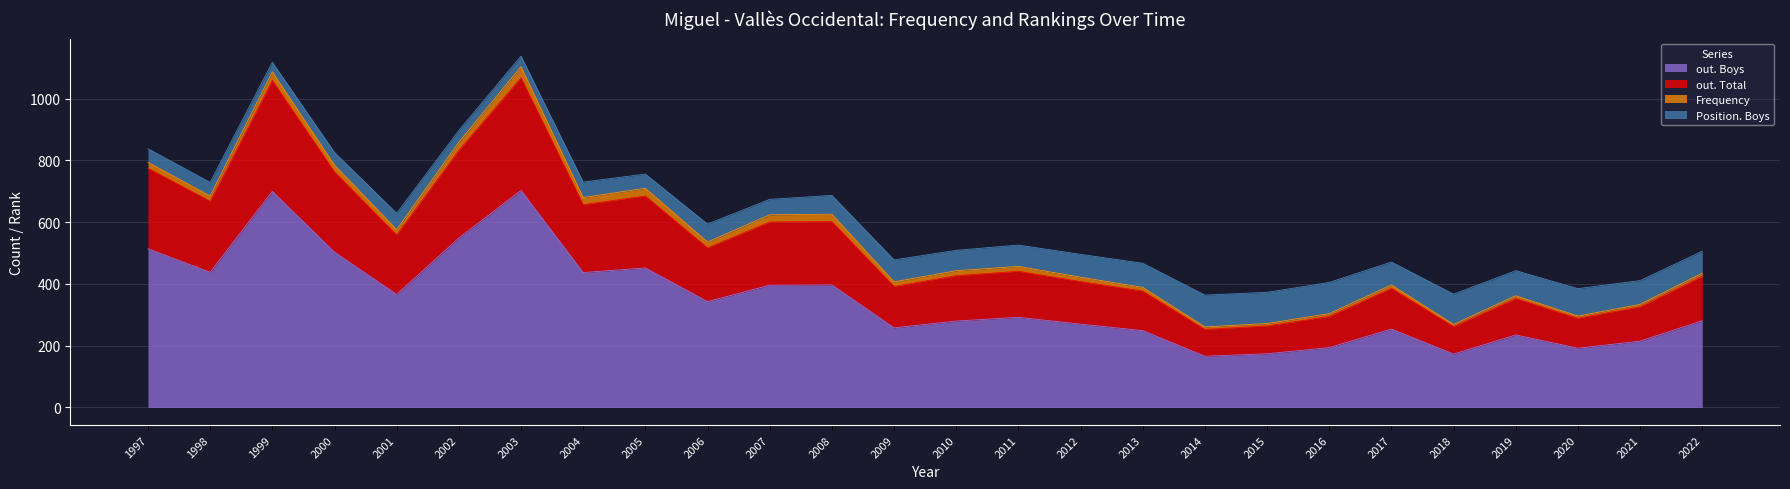

Between 2006 and 2019, which is larger?

2006